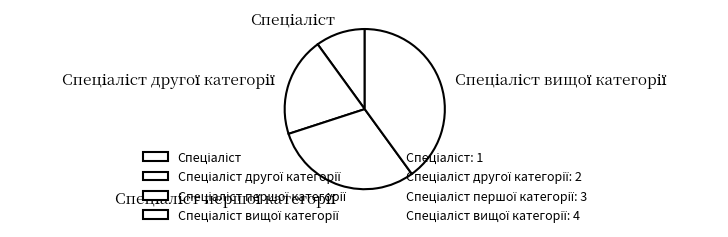

Is there any slice that represents more than half of the pie?

No